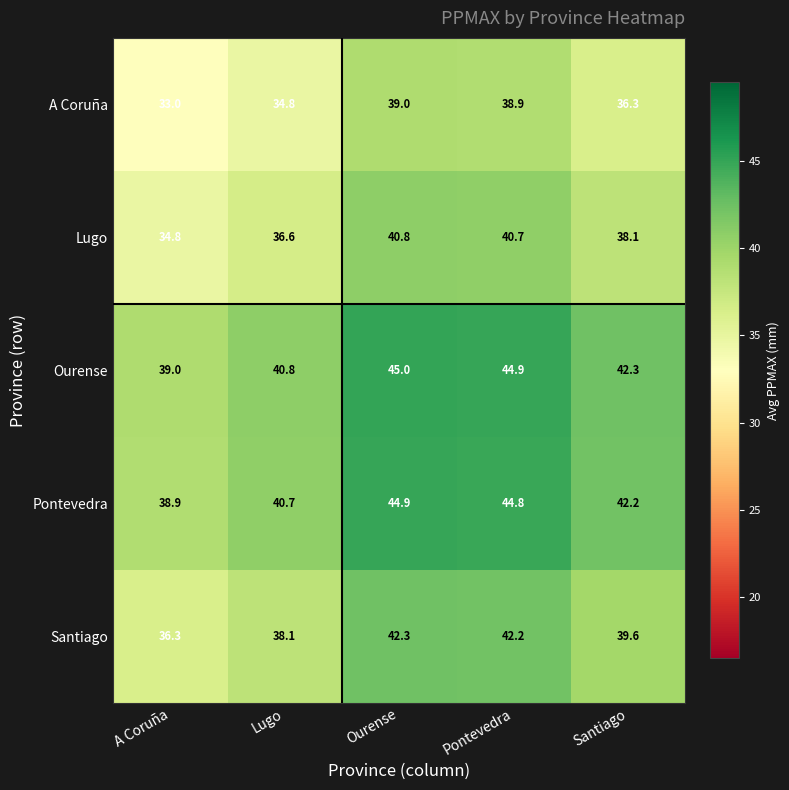

What value does the Pontevedra series have at Lugo?

40.7